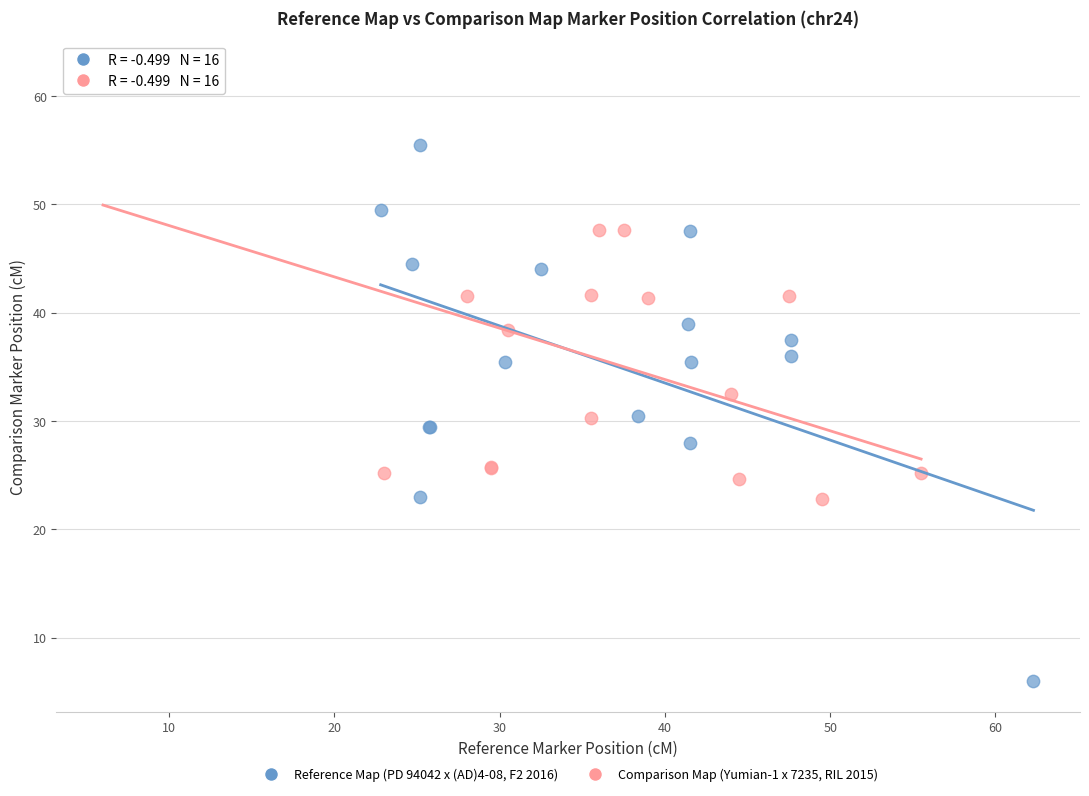

Which series reaches the minimum Y coordinate?

Reference Map (PD 94042 x (AD)4-08, F2 2016)